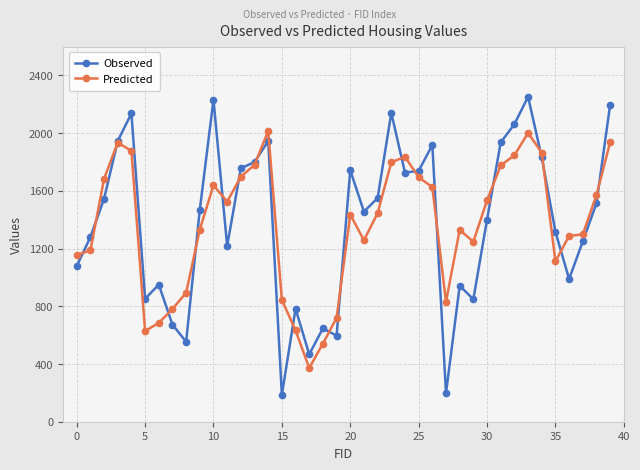

What is the difference between the maximum and second lowest values in the Observed series?

2054.3